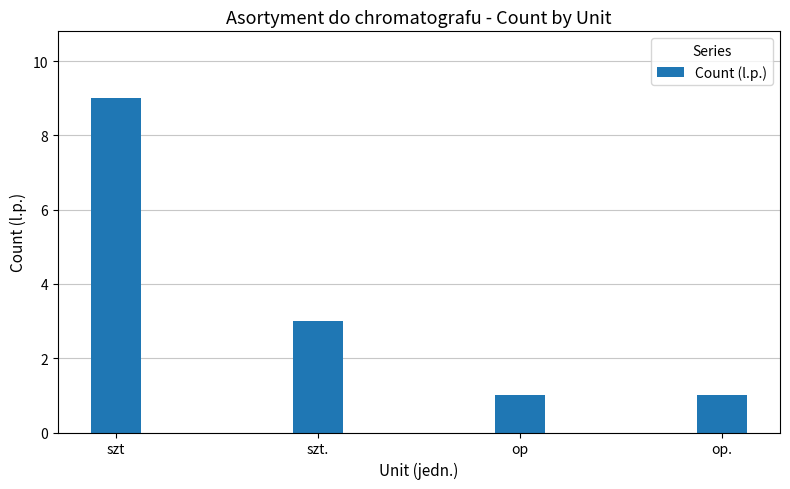

Are the bars grouped side by side (vs. stacked)?

No